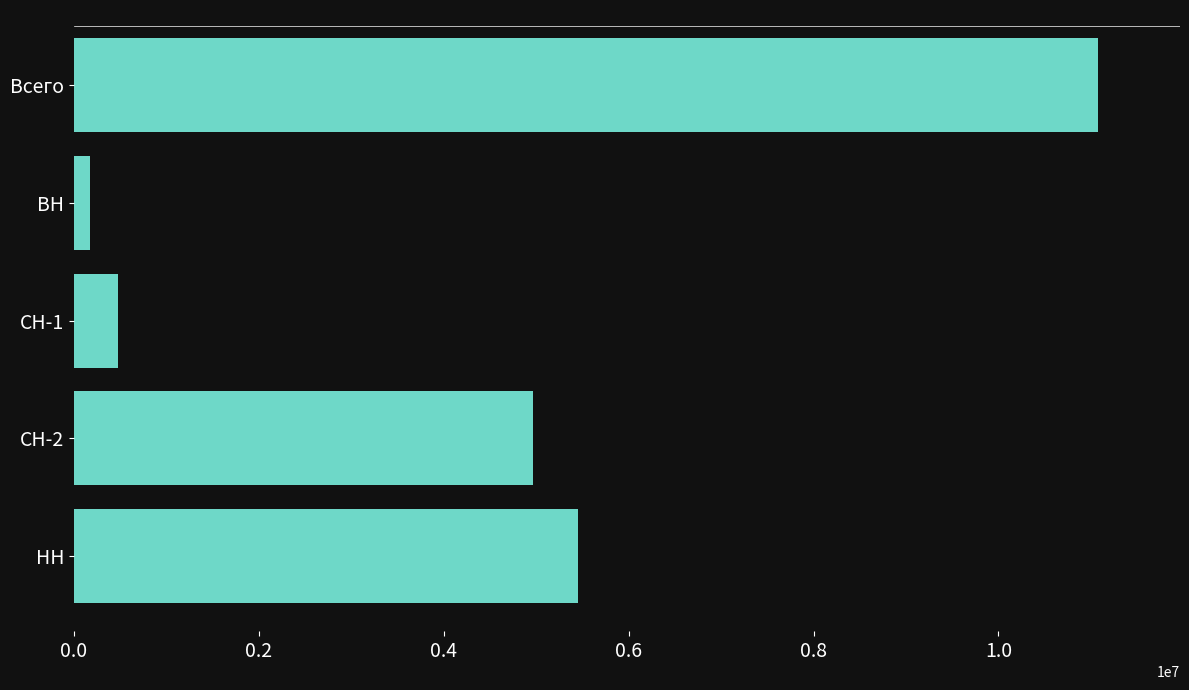

List the labels in order of value, smallest first.

ВН, СН-1, СН-2, НН, Всего